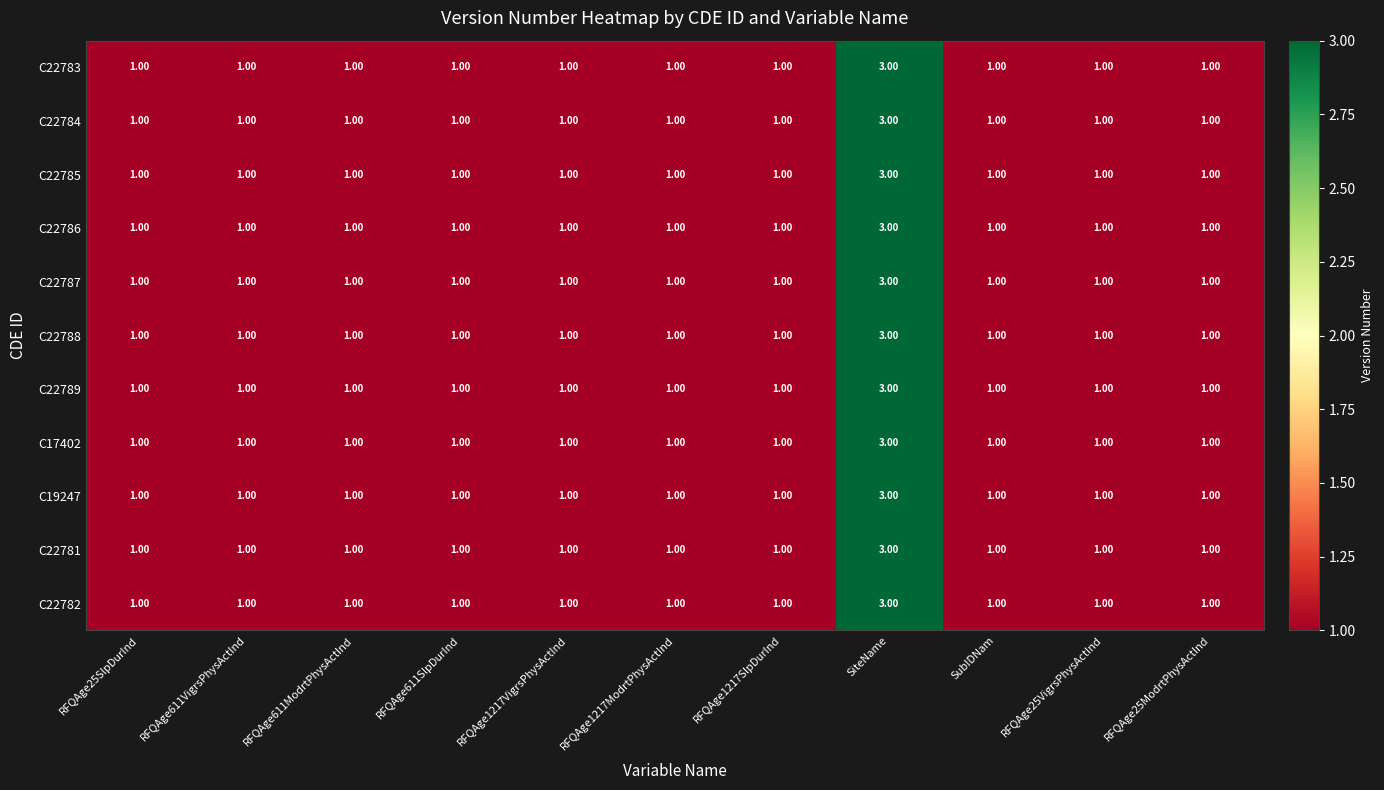

Which category has the highest value across all series?

SiteName